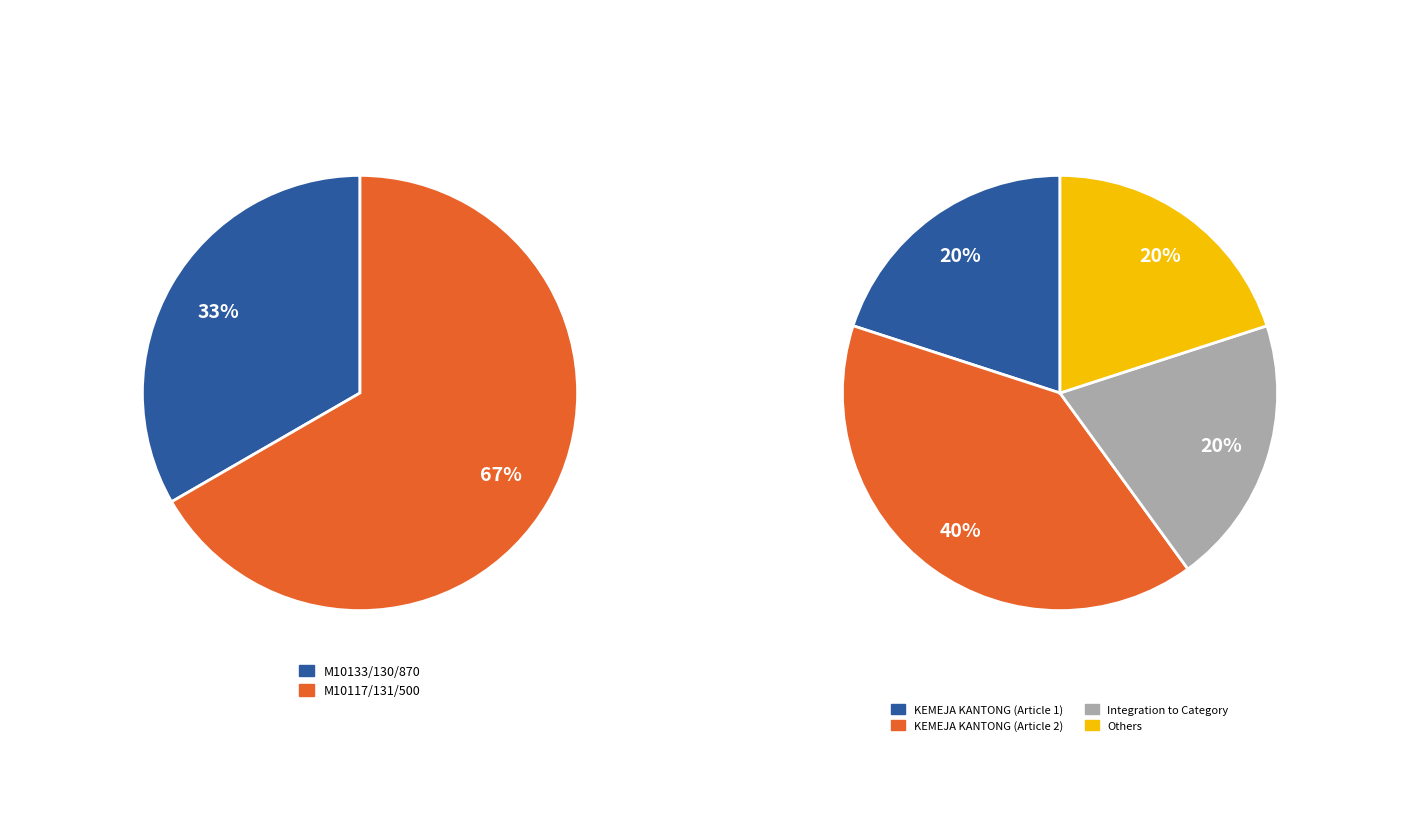

Do M10133/130/870 and M10117/131/500 together represent more than half of the pie?

Yes